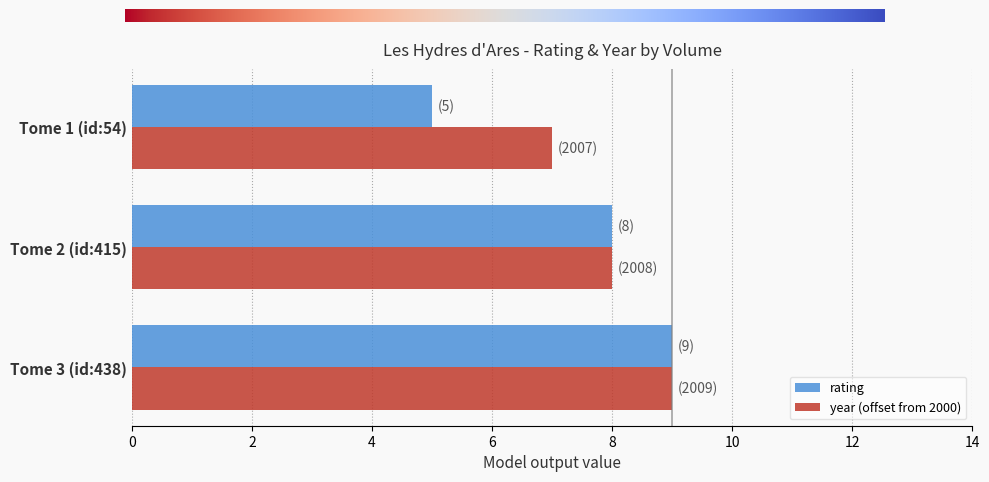

What is the total value across all series at Tome 3 (id:438)?

18